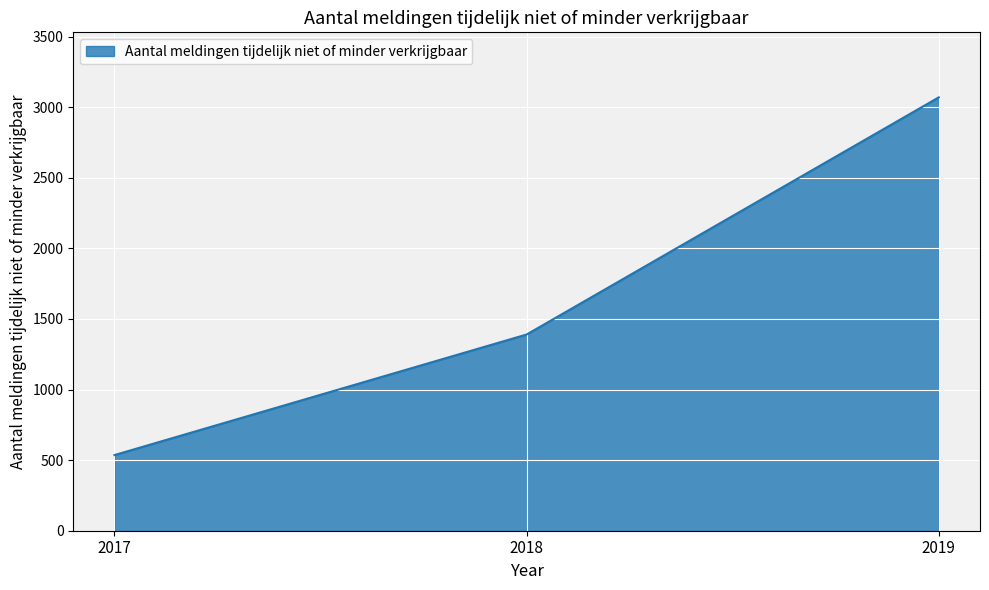

At which label is the value closest to 1803?

2018